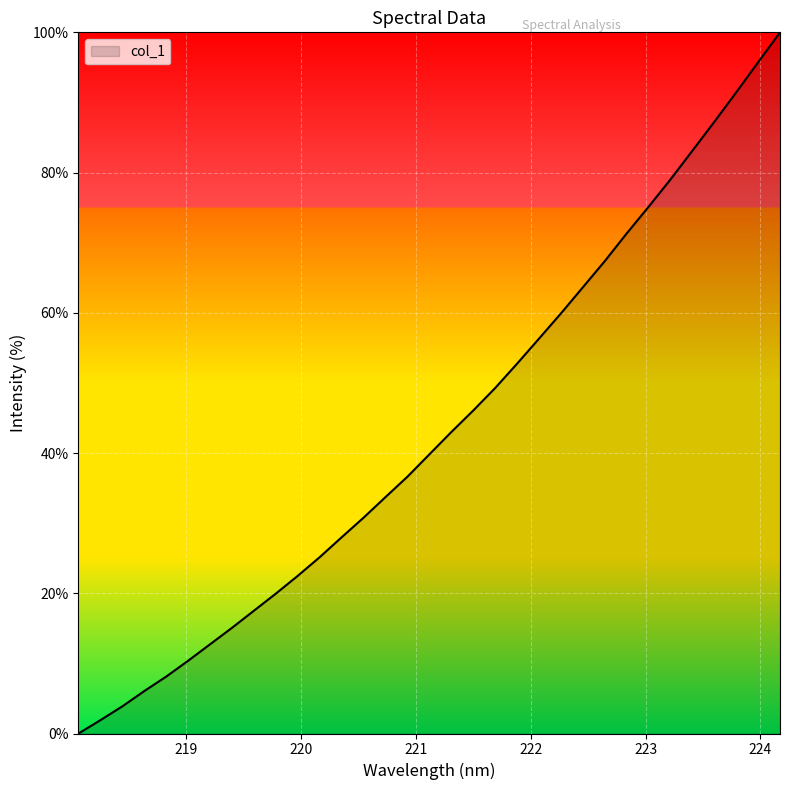

What is the maximum value shown in the chart?

100.0